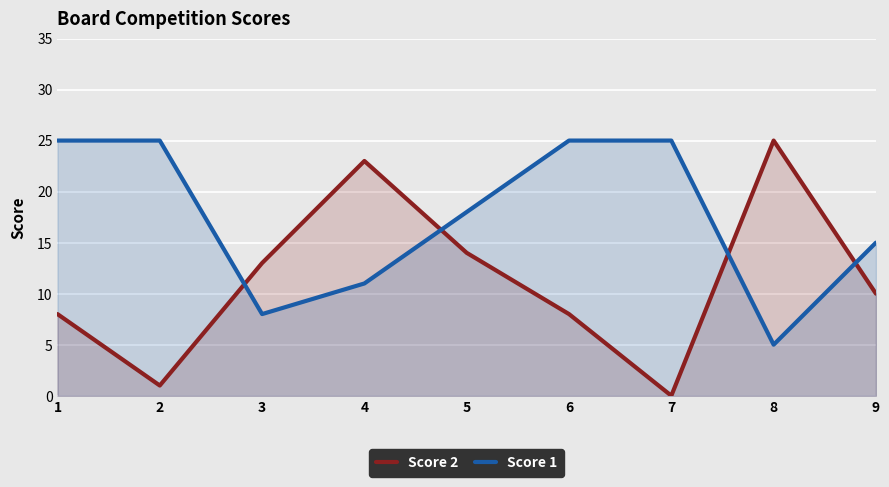

How many distinct data groups are displayed?

2